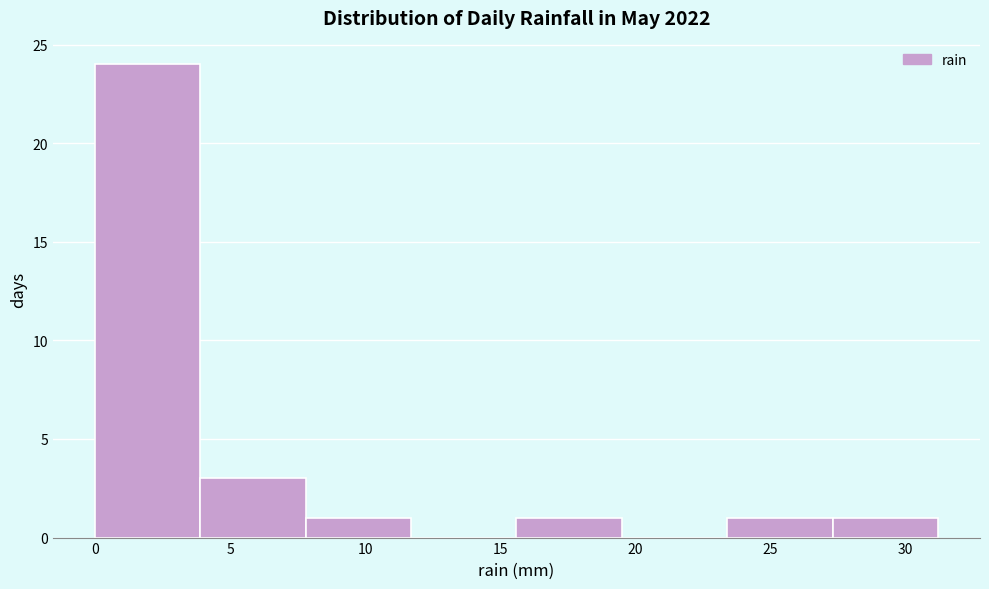

Reading left to right, list every bar in this chart as the range it spans on the x-axis followed by its height. Neither the bar edges nor the heights are printed on the chart, so give them approximately, as read against the axes.

0.0 to 3.9: 24
3.9 to 7.8: 3
7.8 to 11.7: 1
11.7 to 15.6: 0
15.6 to 19.5: 1
19.5 to 23.4: 0
23.4 to 27.3: 1
27.3 to 31.2: 1